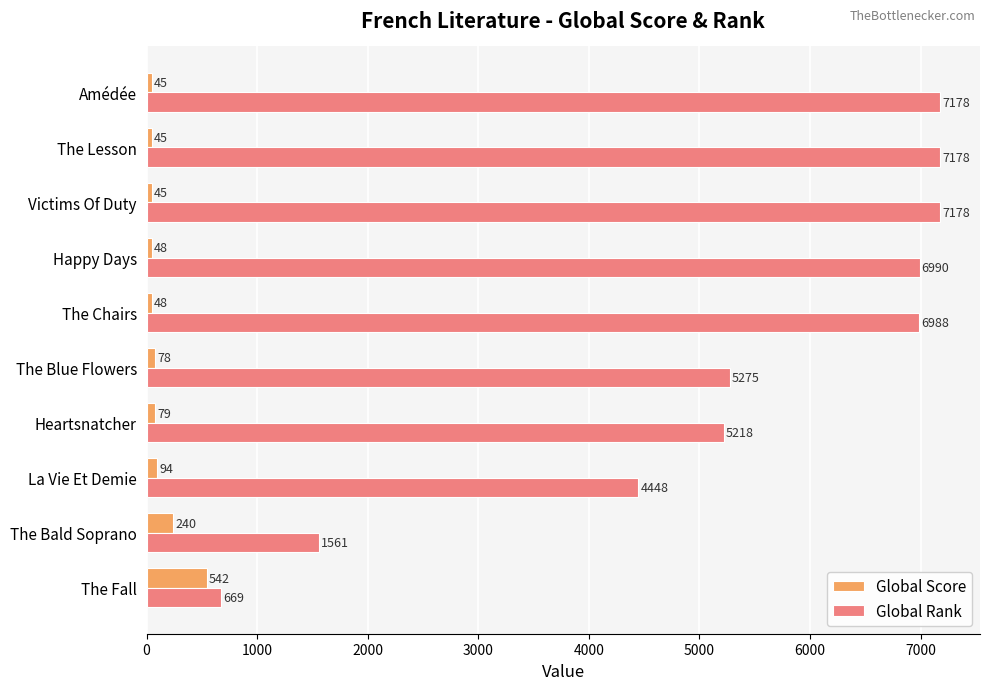

What is the difference between the highest and lowest values at Amédée?

7133